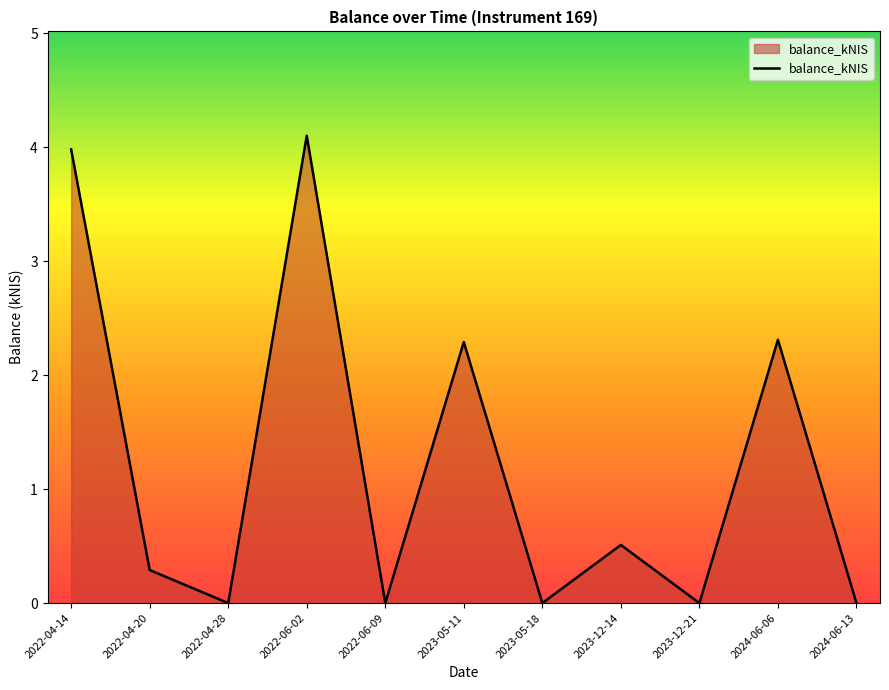

What is the sum of the values at 2024-06-06 and 2023-05-11?

4.6